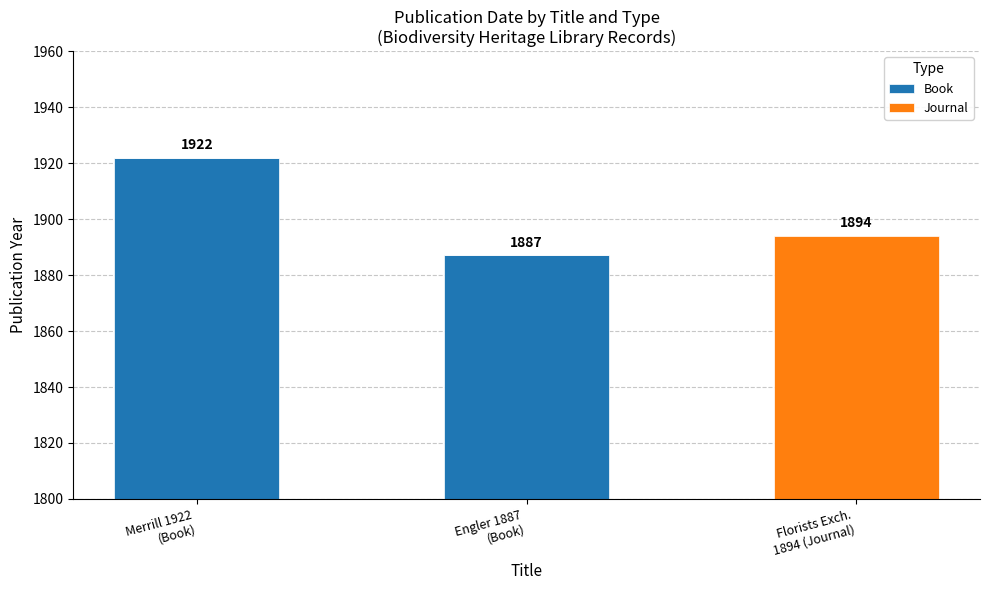

True or false: Book has a value of 1922 at Merrill 1922
(Book).

True